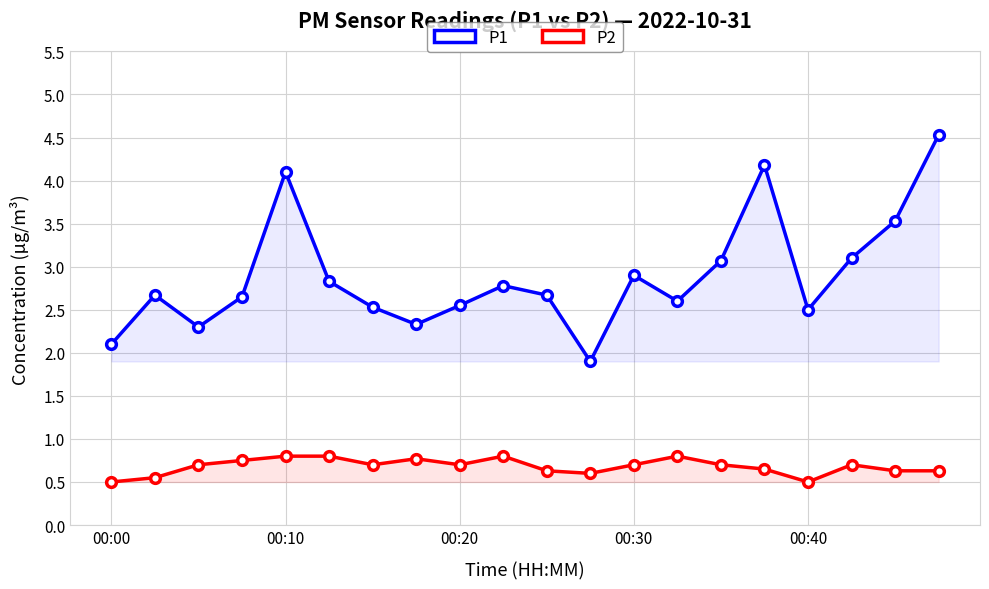

True or false: P1 has a value of 2.1 at 00:00.

True